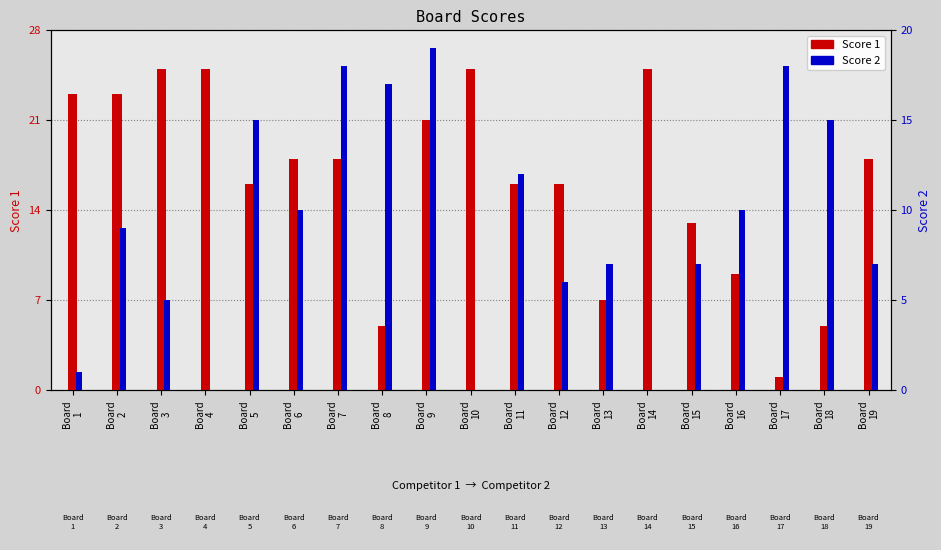

Reading left to right, what are all the values shown in this chart?

Score 1: Board
1=23	Board
2=23	Board
3=25	Board
4=25	Board
5=16	Board
6=18	Board
7=18	Board
8=5	Board
9=21	Board
10=25	Board
11=16	Board
12=16	Board
13=7	Board
14=25	Board
15=13	Board
16=9	Board
17=1	Board
18=5	Board
19=18
Score 2: Board
1=1	Board
2=9	Board
3=5	Board
4=0	Board
5=15	Board
6=10	Board
7=18	Board
8=17	Board
9=19	Board
10=0	Board
11=12	Board
12=6	Board
13=7	Board
14=0	Board
15=7	Board
16=10	Board
17=18	Board
18=15	Board
19=7